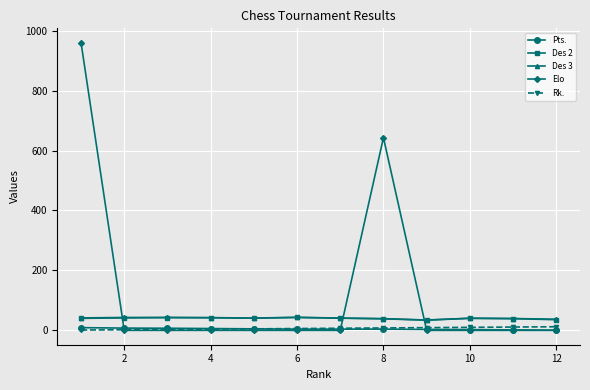

What is the greatest value displayed?

960.0